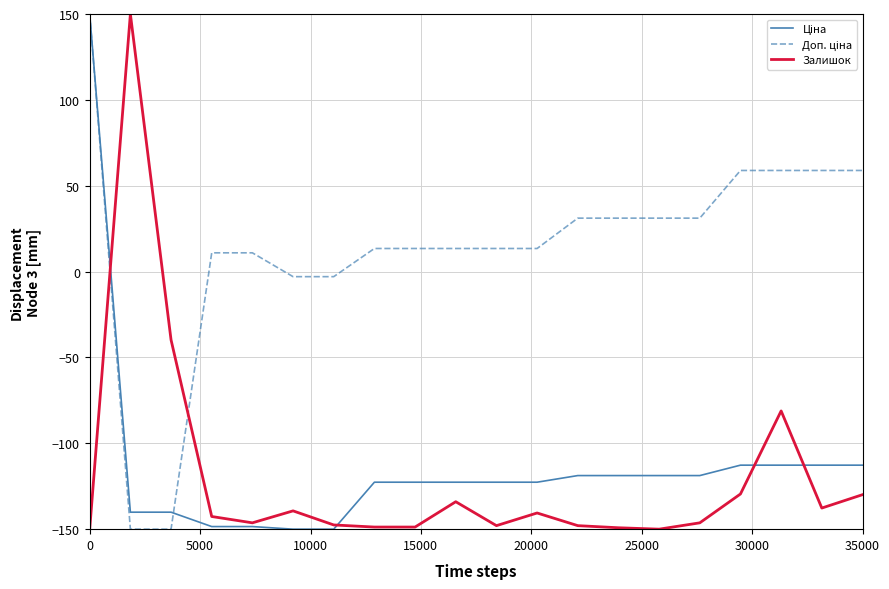

What is the smallest value displayed?

-150.0